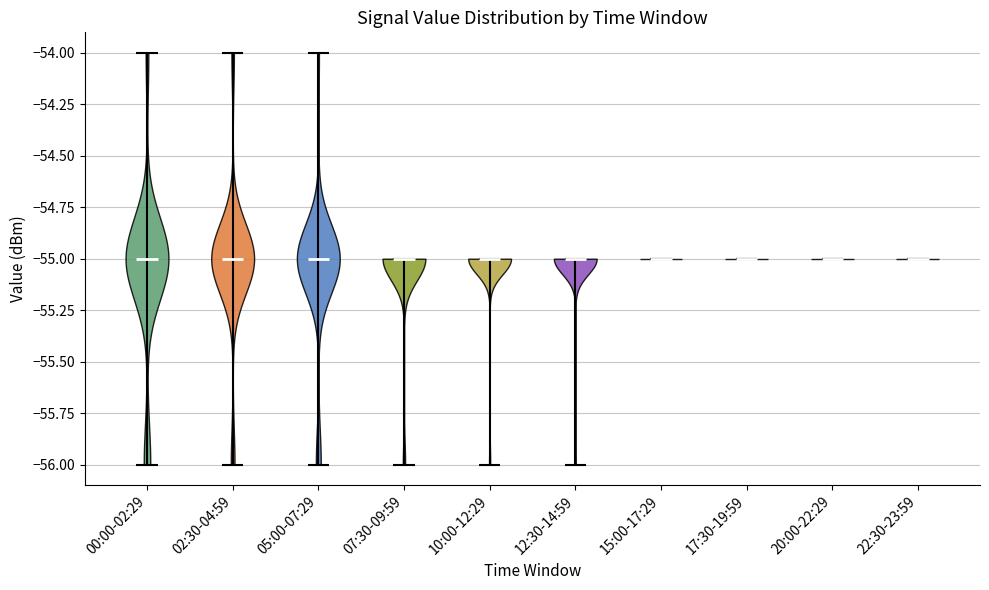

Reading left to right, read every violin against the y-axis: where its median line is, and the lowest and highest points it reaches. The values are not printed on the chart, so give them approximately, as read against the axis.

00:00-02:29: median line -55, lowest point -56, highest point -54
02:30-04:59: median line -55, lowest point -56, highest point -54
05:00-07:29: median line -55, lowest point -56, highest point -54
07:30-09:59: median line -55, lowest point -56, highest point -55
10:00-12:29: median line -55, lowest point -56, highest point -55
12:30-14:59: median line -55, lowest point -56, highest point -55
15:00-17:29: median line -55, lowest point -55, highest point -55
17:30-19:59: median line -55, lowest point -55, highest point -55
20:00-22:29: median line -55, lowest point -55, highest point -55
22:30-23:59: median line -55, lowest point -55, highest point -55